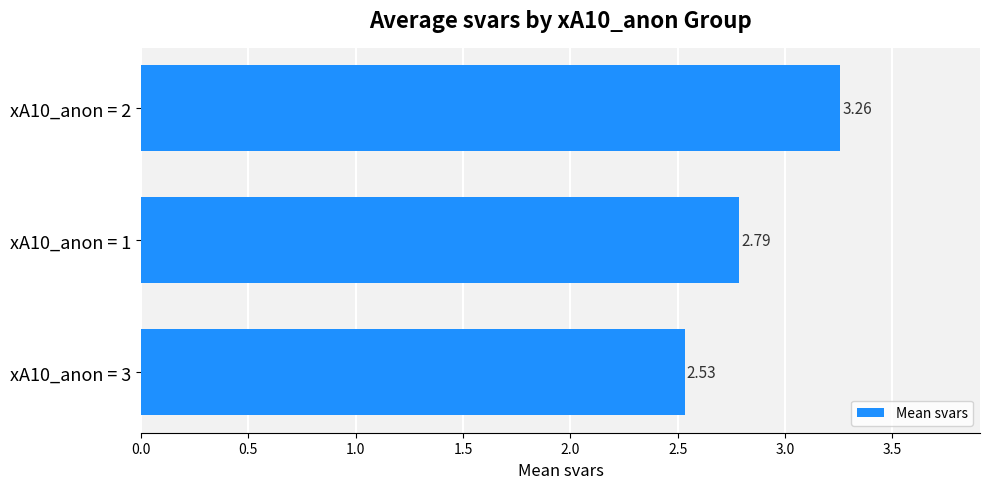

List the labels in order of value, smallest first.

xA10_anon = 3, xA10_anon = 1, xA10_anon = 2